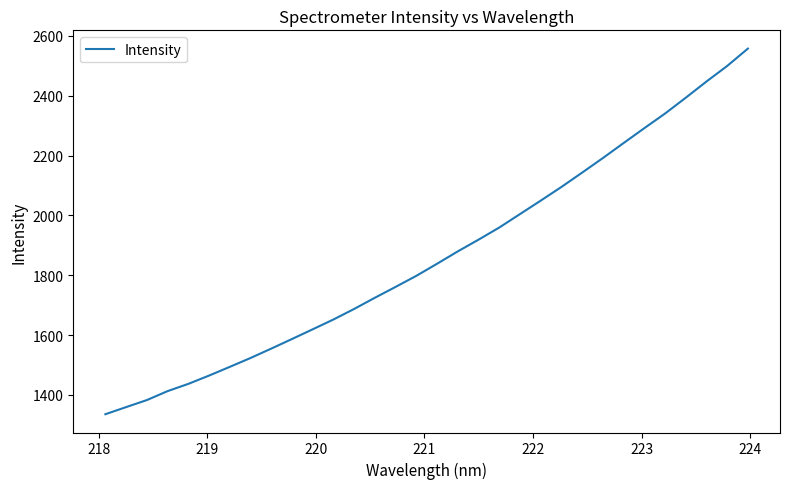

What is the smallest value displayed?

1335.8